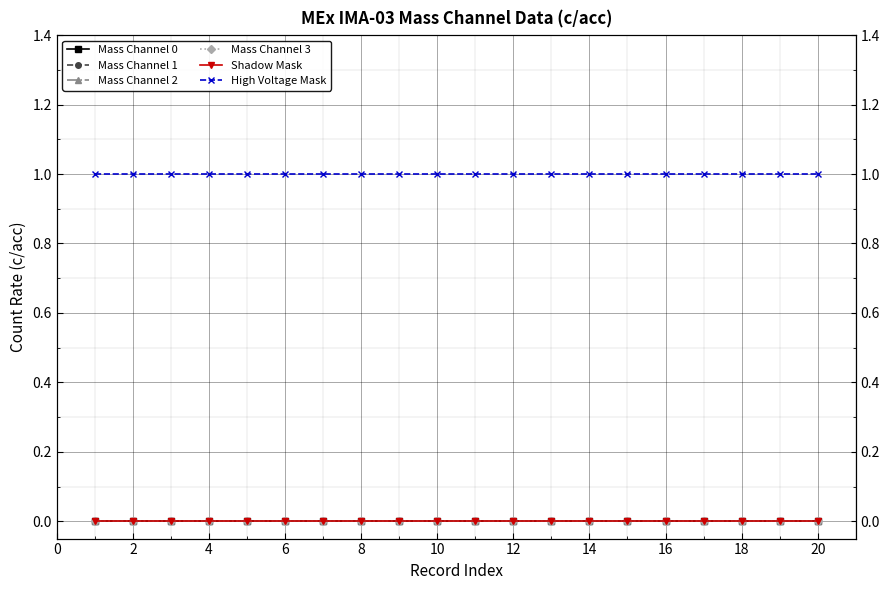

True or false: Mass Channel 2 has more than 0 interior local peaks.

False